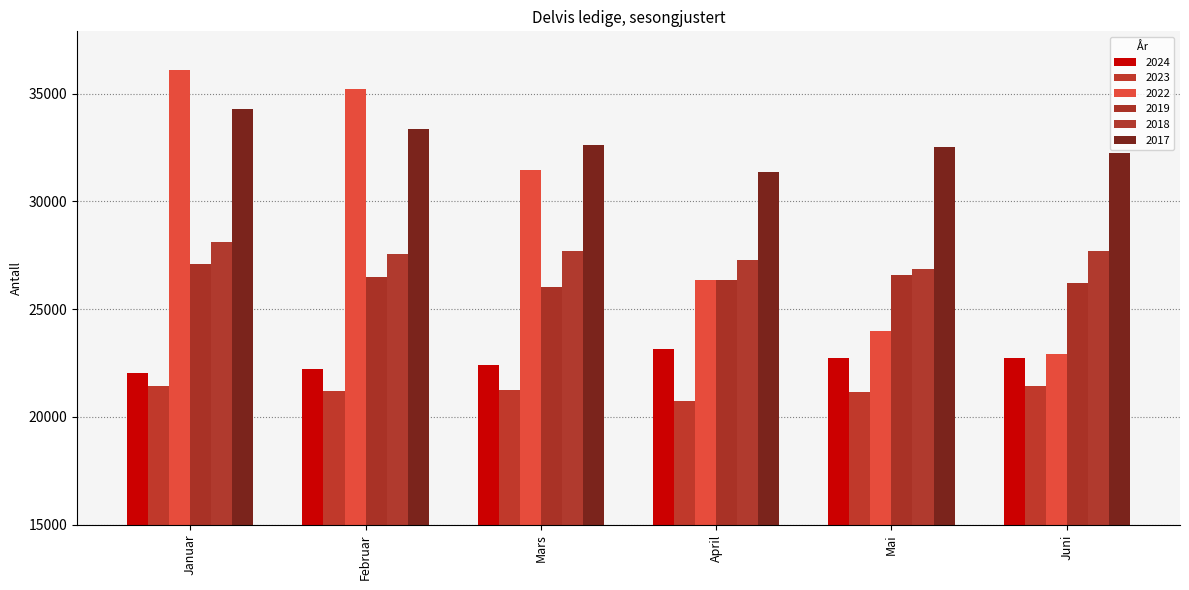

Reading right to left, extract all data points from this chart.

2024: Juni=22733	Mai=22753	April=23173	Mars=22402	Februar=22202	Januar=22035
2023: Juni=21413	Mai=21169	April=20740	Mars=21242	Februar=21192	Januar=21436
2022: Juni=22906	Mai=24001	April=26376	Mars=31454	Februar=35206	Januar=36090
2019: Juni=26207	Mai=26579	April=26376	Mars=26037	Februar=26509	Januar=27086
2018: Juni=27703	Mai=26852	April=27294	Mars=27702	Februar=27549	Januar=28119
2017: Juni=32260	Mai=32535	April=31365	Mars=32608	Februar=33349	Januar=34273